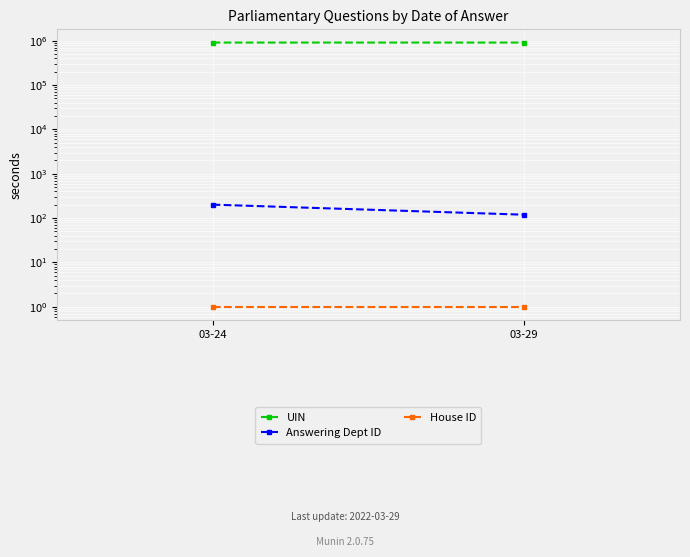

What is the minimum value shown in the chart?

1.0